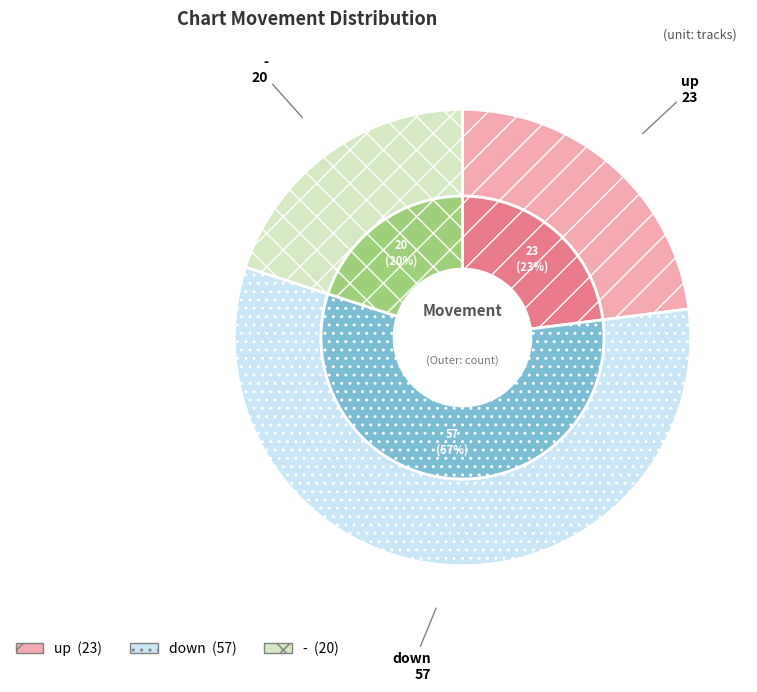

The down slice represents 64% of the pie. True or false?

False